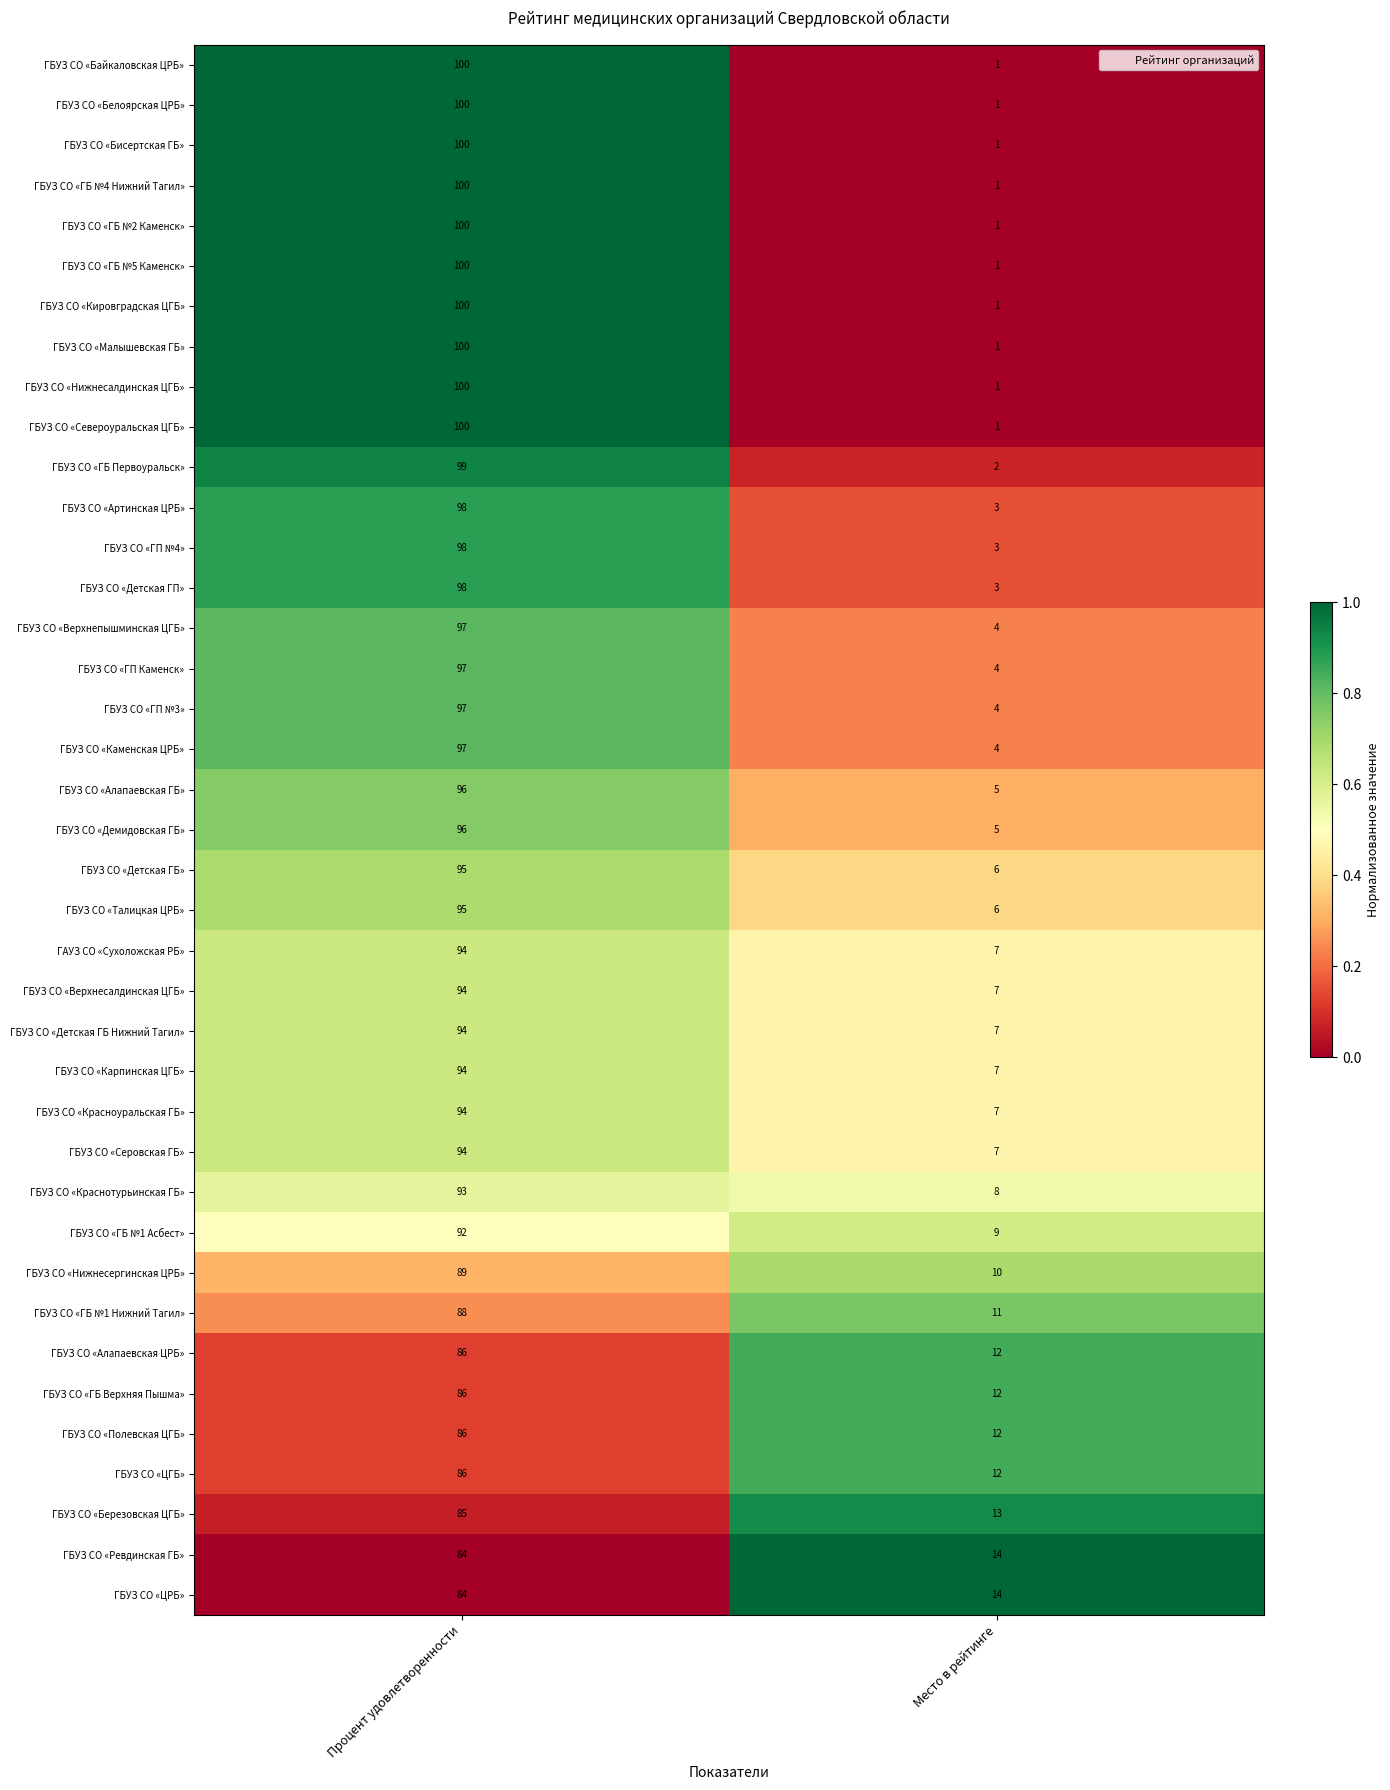

Is it true that ГБУЗ СО «Красноуральская ГБ» equals 94 at Процент удовлетворенности?

True